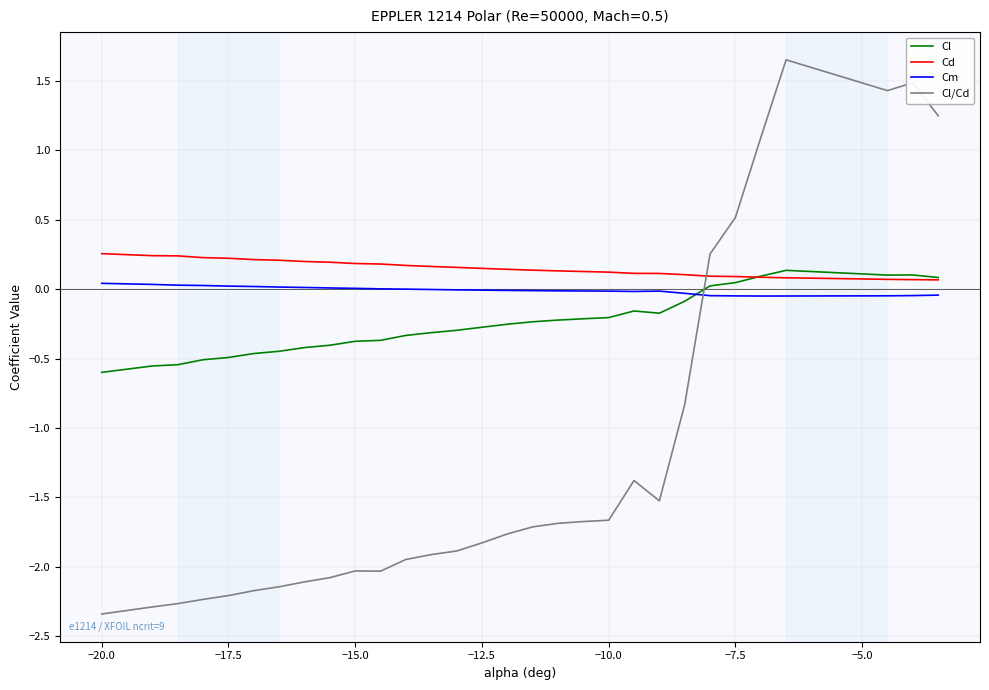

What is the minimum value shown in the chart?

-2.3